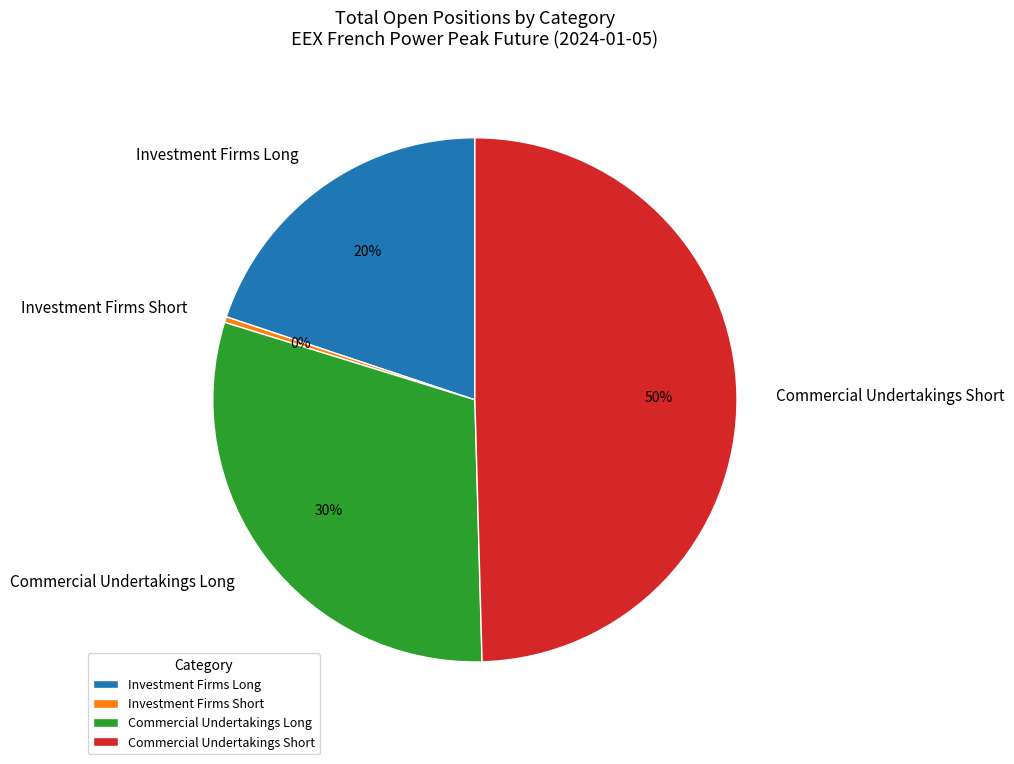

Which has a higher value, Investment Firms Long or Commercial Undertakings Long?

Commercial Undertakings Long